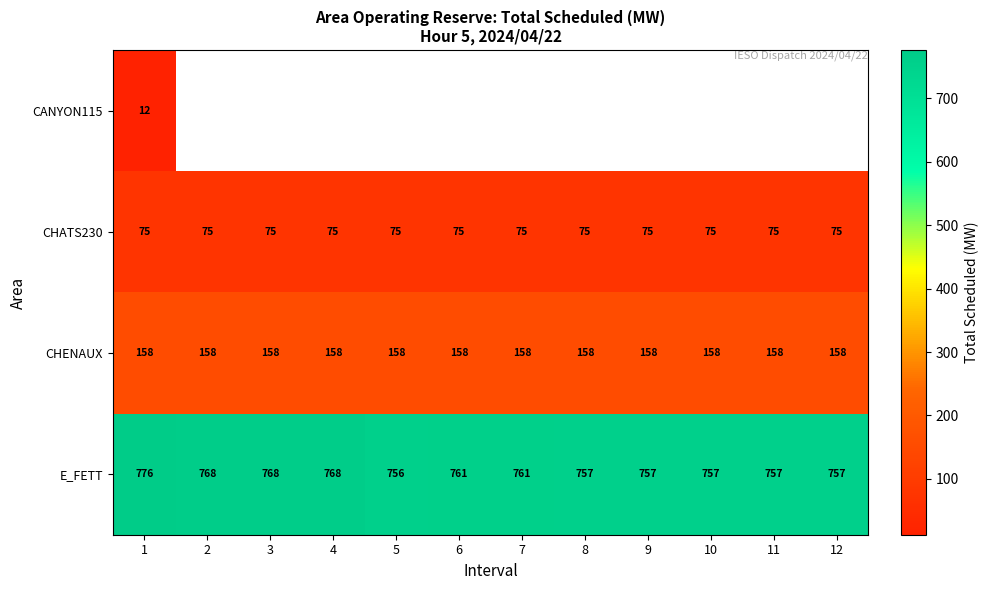

Count the number of data series in this chart.

4